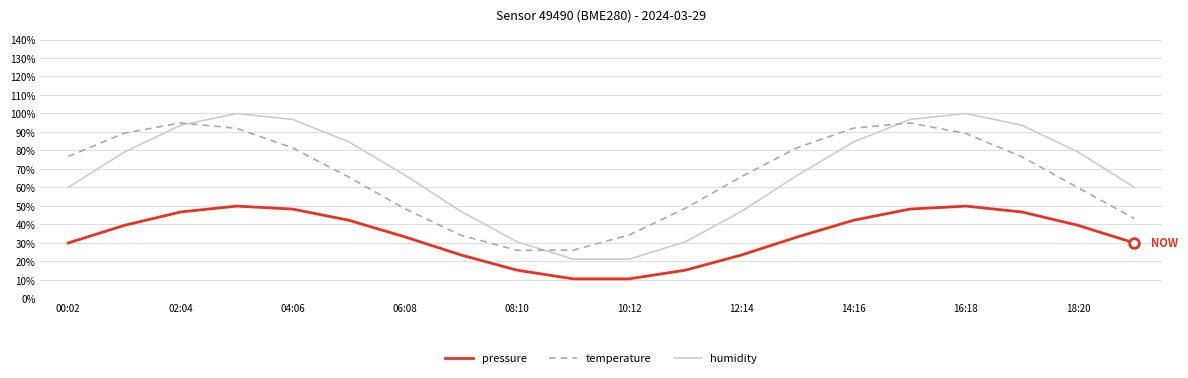

What is the sum of all humidity values?

1359.8